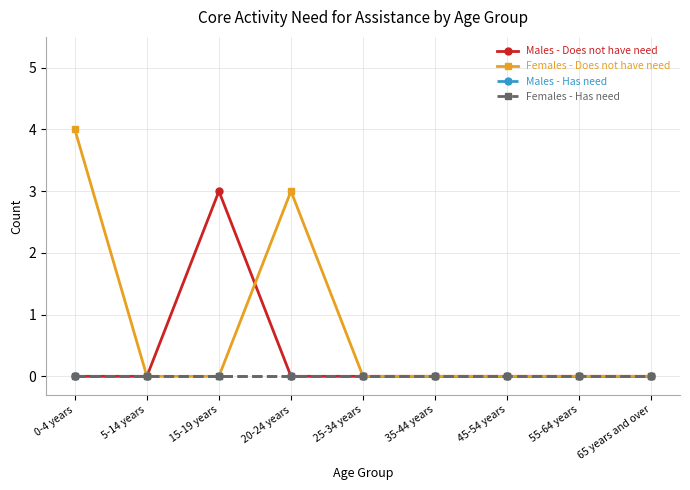

What position from the right is 35-44 years?

4